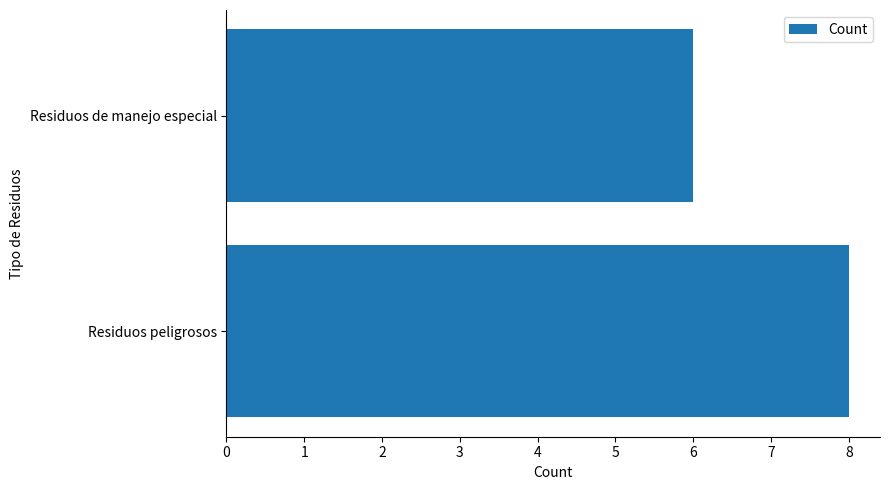

Read the value at Residuos de manejo especial.

6